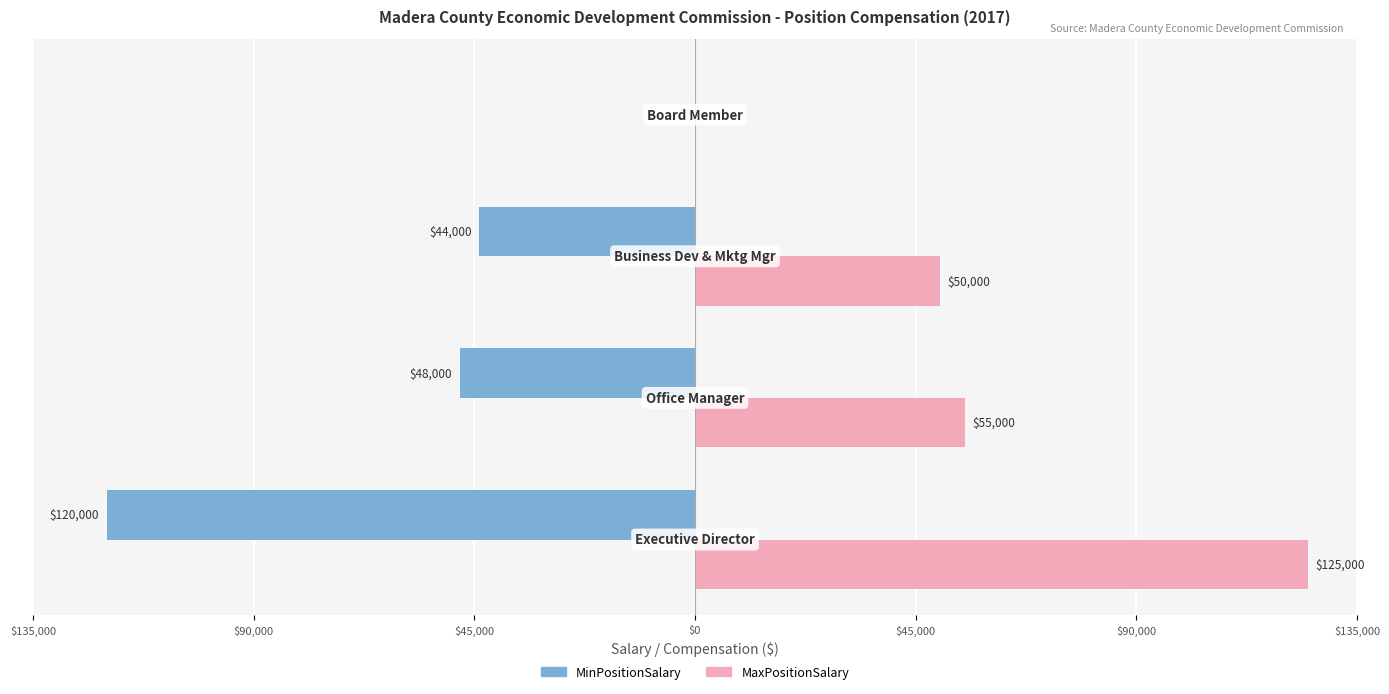

Rank the series by their average value, from lowest to highest.

MinPositionSalary, MaxPositionSalary